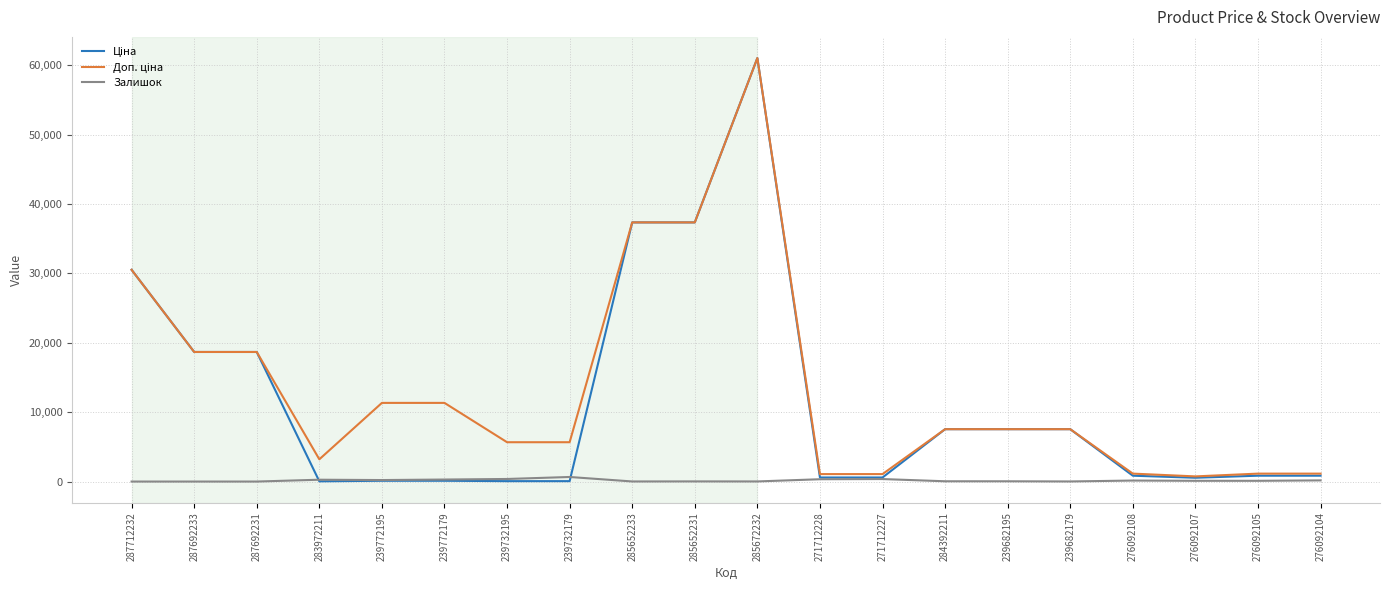

What is the maximum value shown in the chart?

61024.7